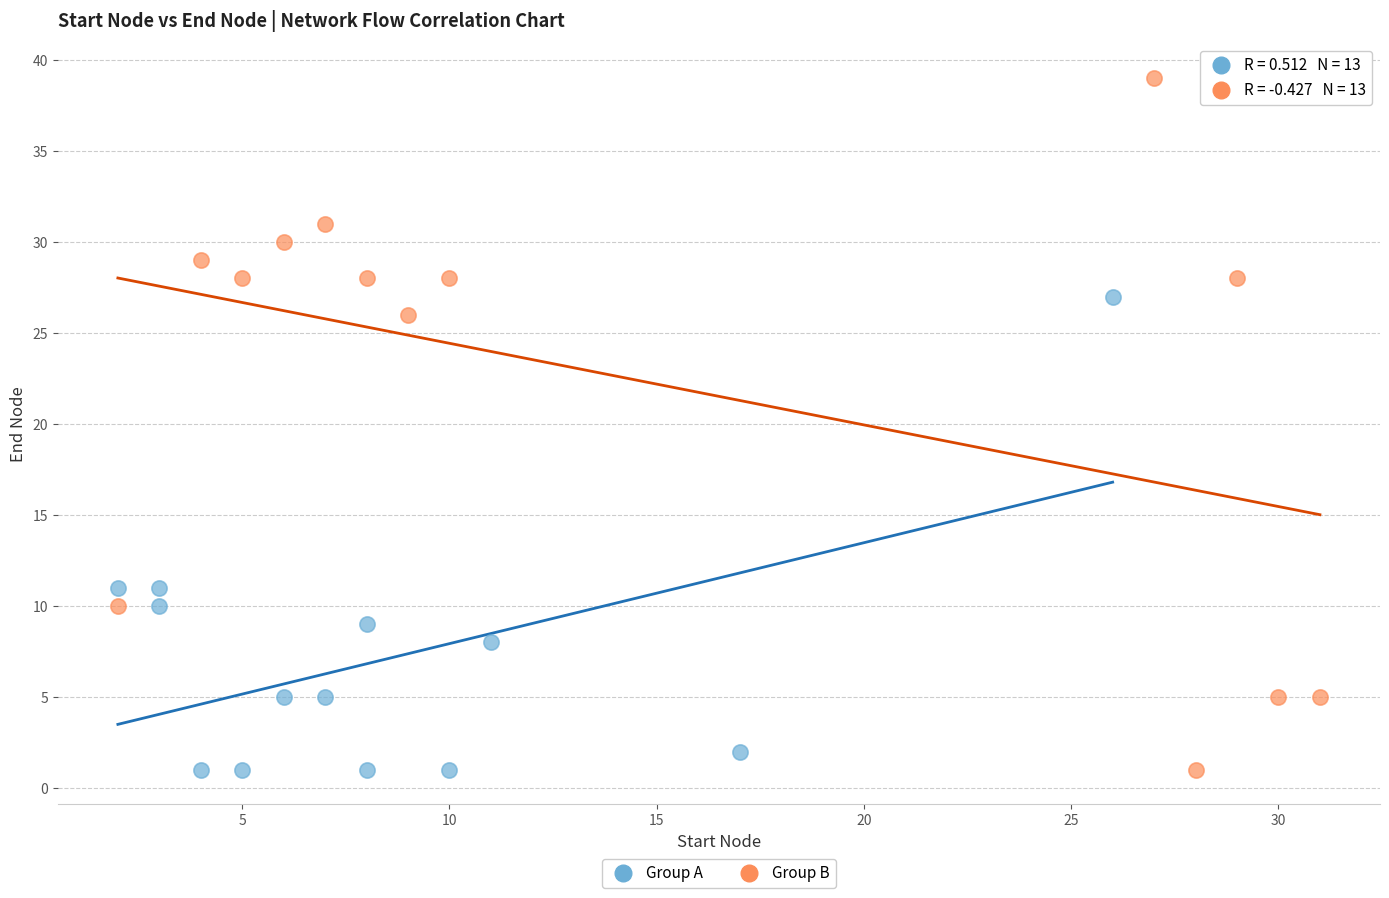

Which series reaches the maximum Y coordinate?

Group B